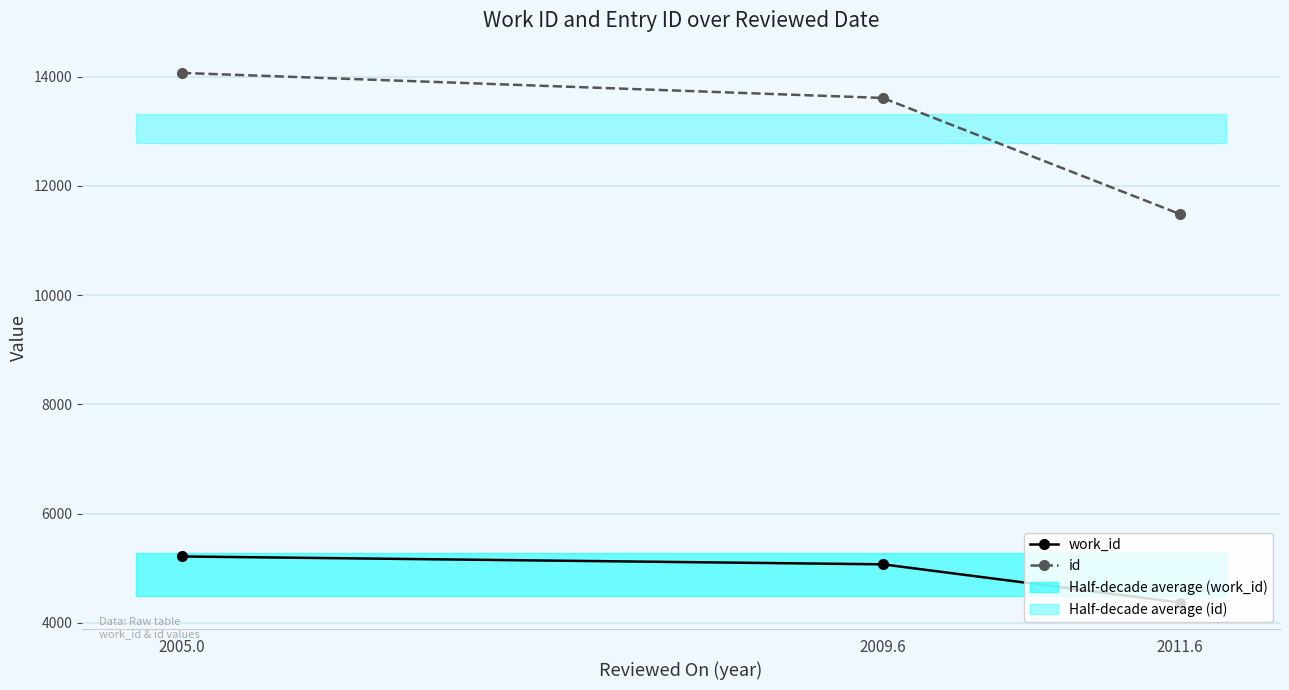

Rank the series at 2011.6 from lowest to highest value.

work_id, id